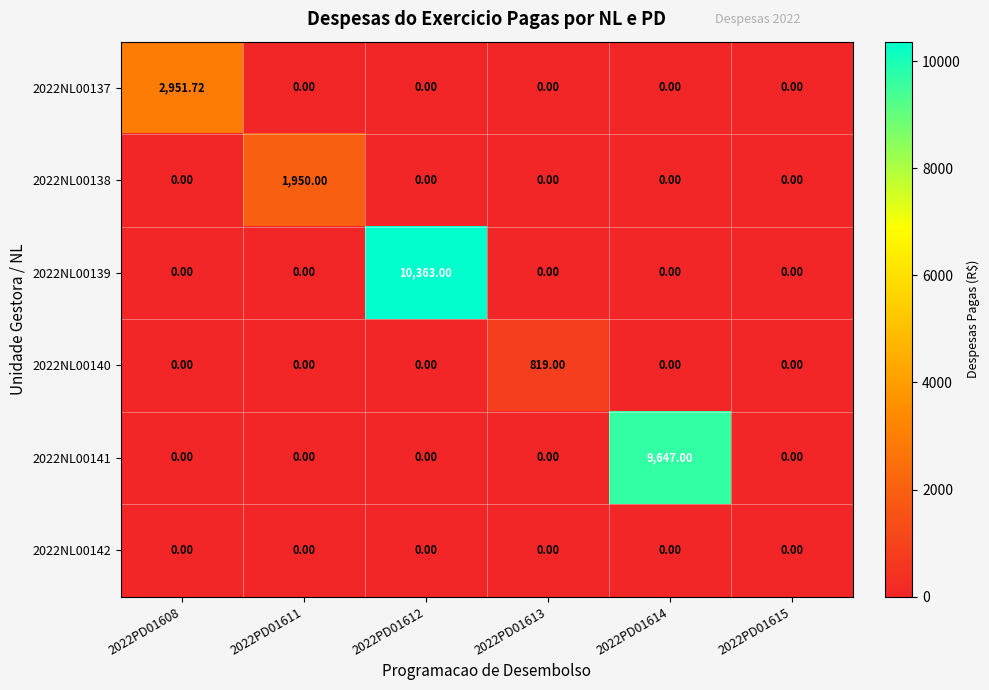

How many distinct data groups are displayed?

6